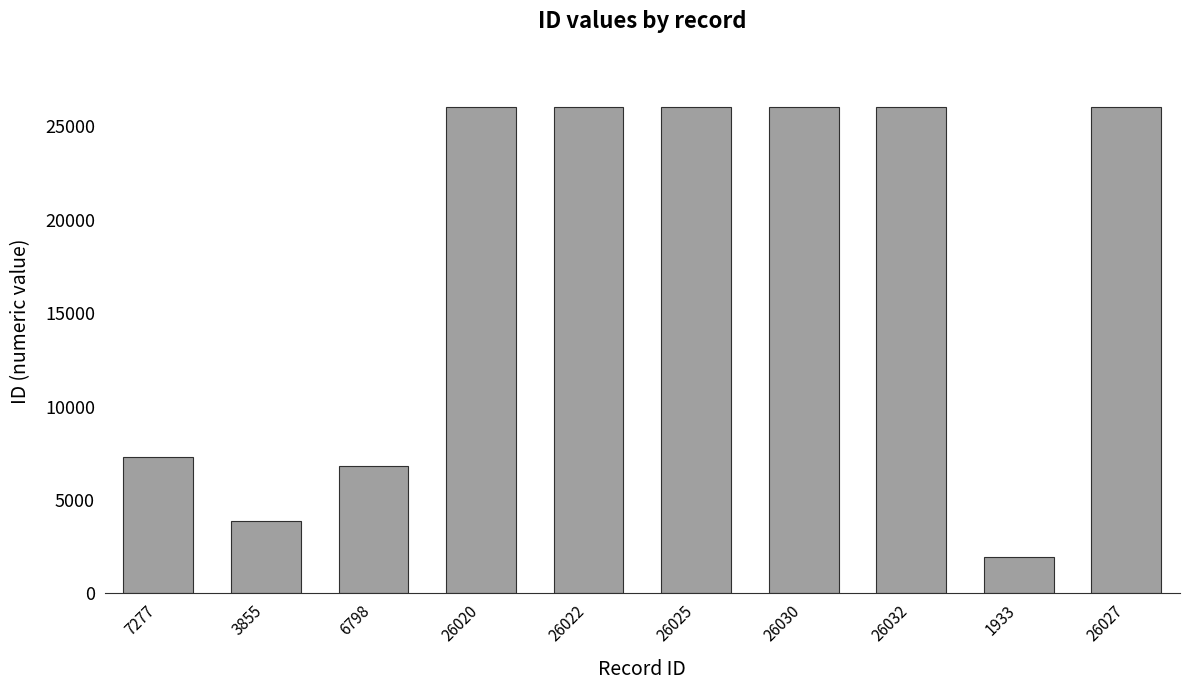

What is the label of the 5th bar from the right?

26025